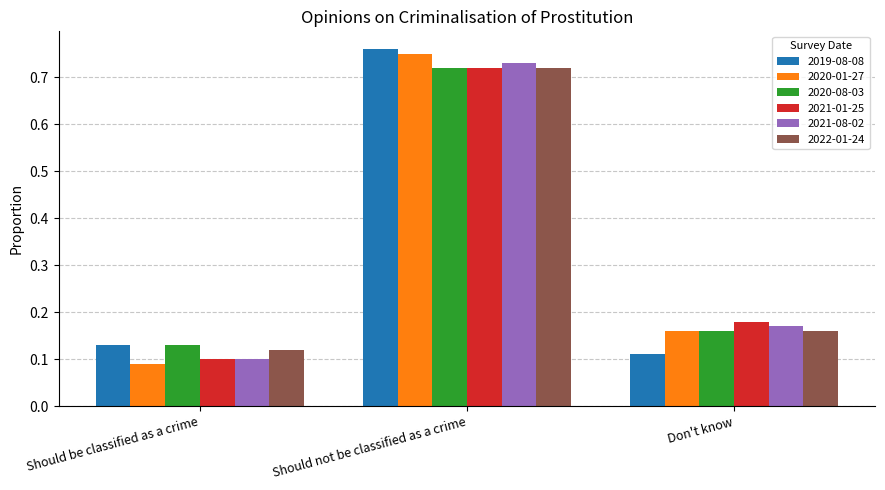

Which category has the highest value in the 2021-01-25 series?

Should not be classified as a crime